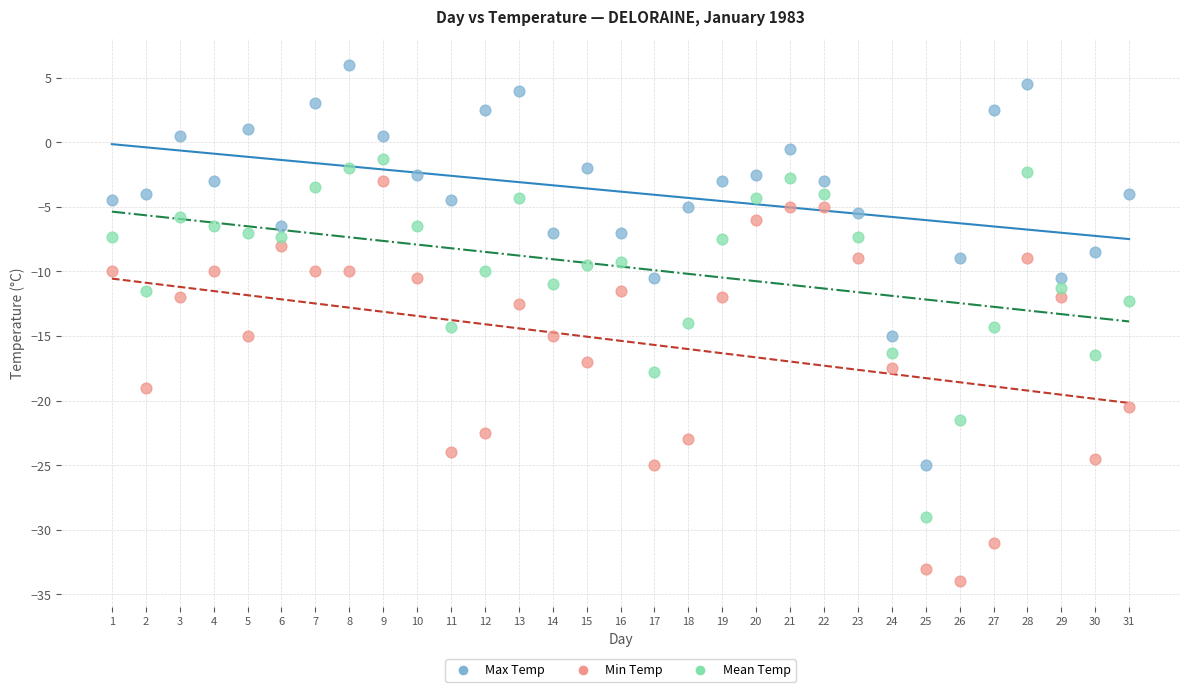

Which series reaches the minimum Y coordinate?

Min Temp